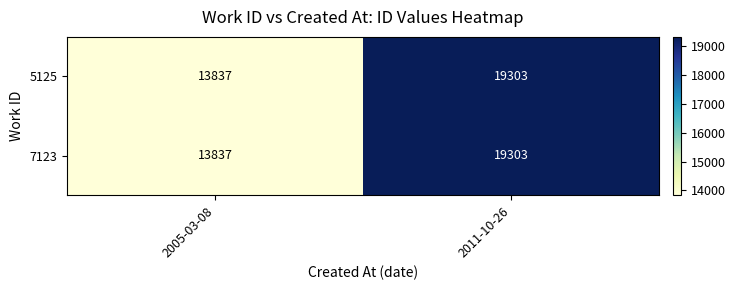

At how many categories does at least one series exceed 18320?

1